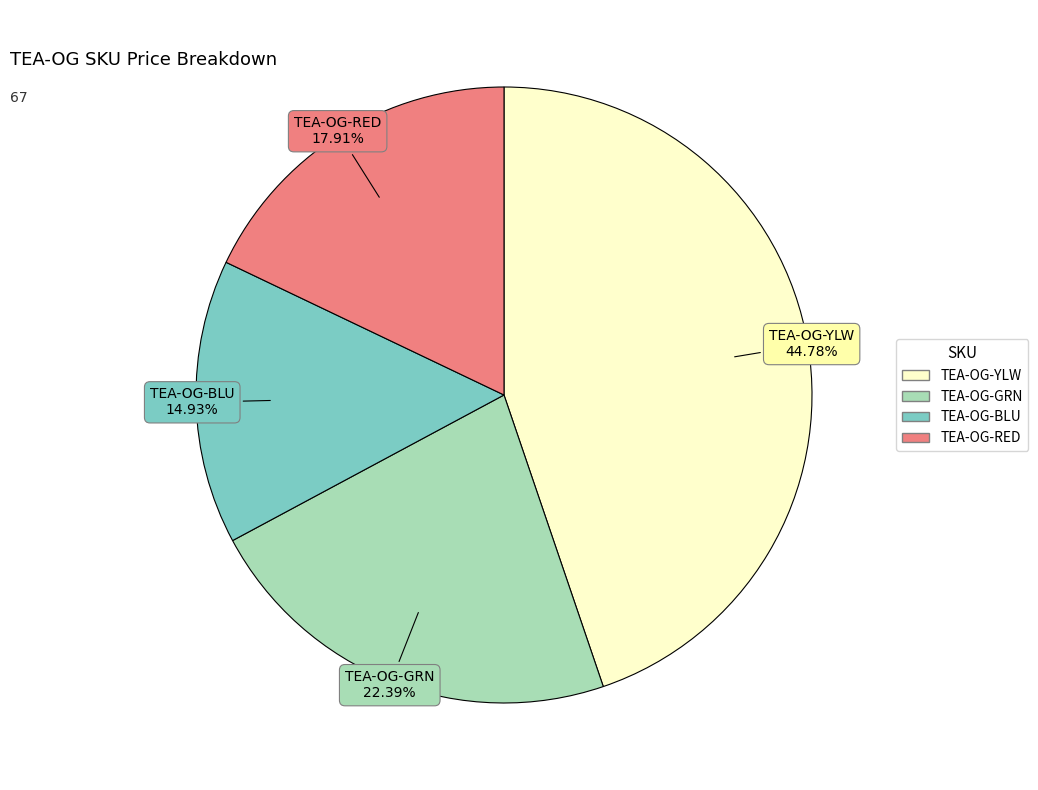

To the nearest percent, what portion does TEA-OG-RED represent?

18%